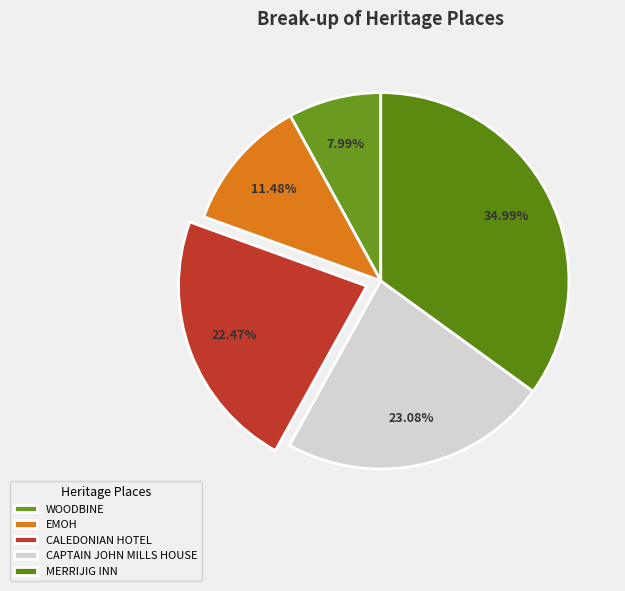

To the nearest percent, what is the average slice percentage?

20%